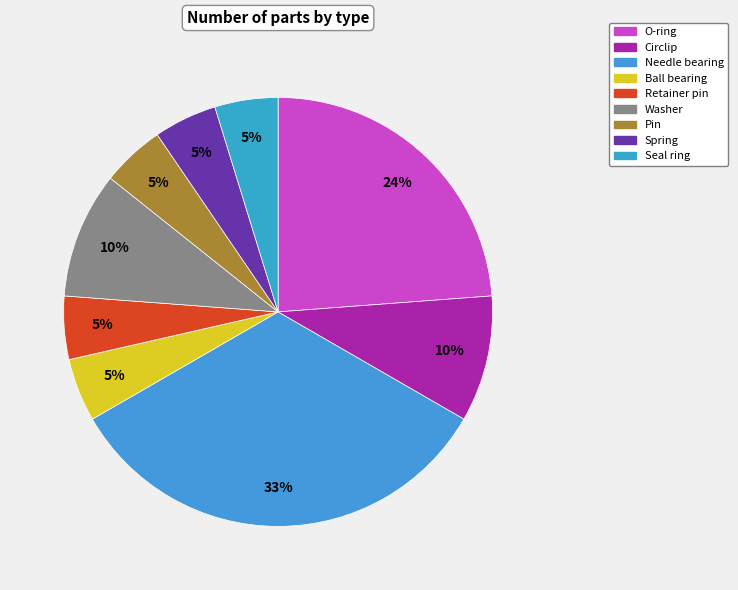

Does Washer represent more than half of the total?

No